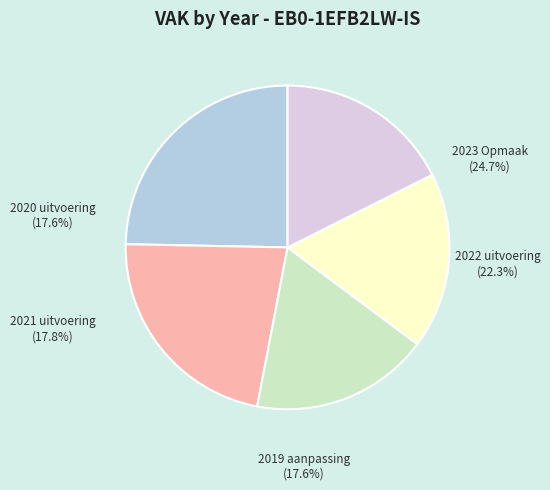

How many segments does this pie chart have?

5